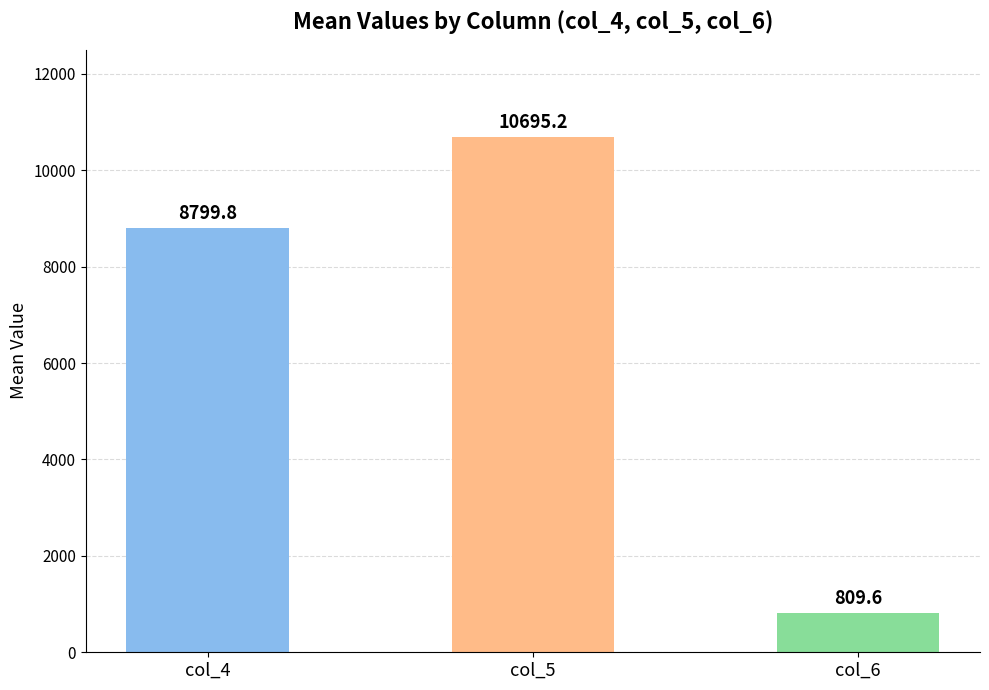

What is the value of the 1st bar from the left?

8799.8